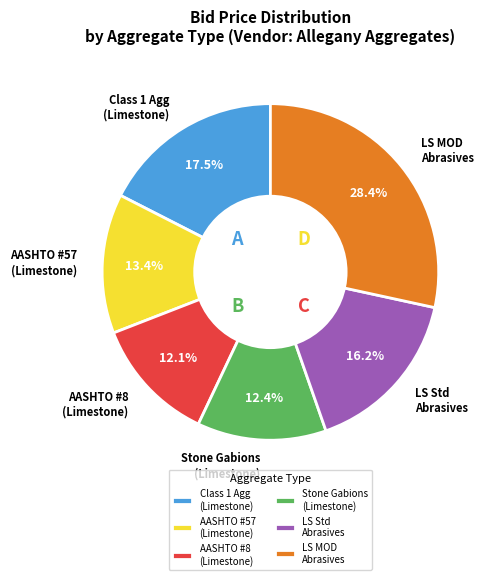

Does AASHTO #8 (Limestone) account for over 50% of the chart?

No